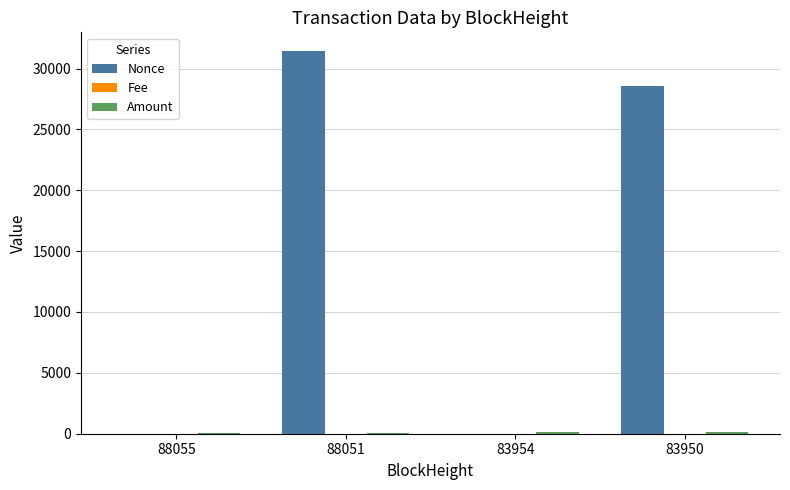

Is it true that Nonce equals 45751.1 at 83950?

False